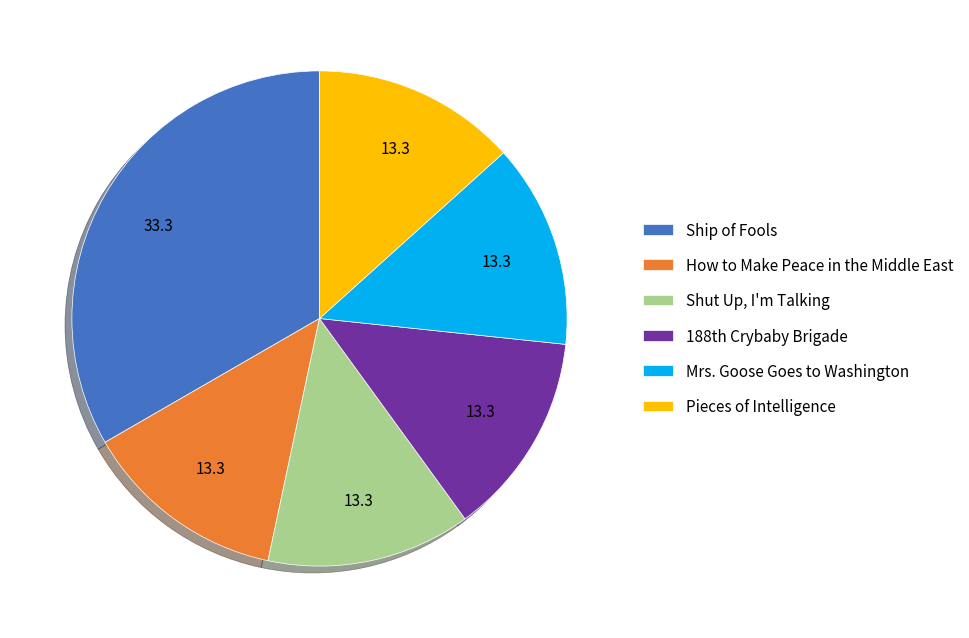

Approximately how many times larger is the value at Ship of Fools compared to Shut Up, I'm Talking?

2.5